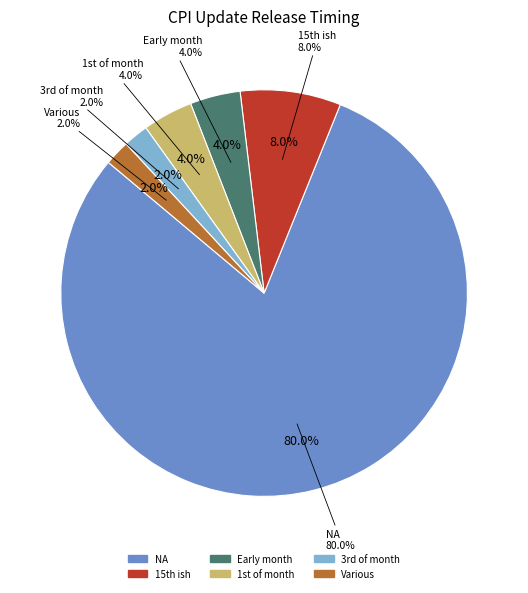

Is it true that Early month is 4% of the pie?

True